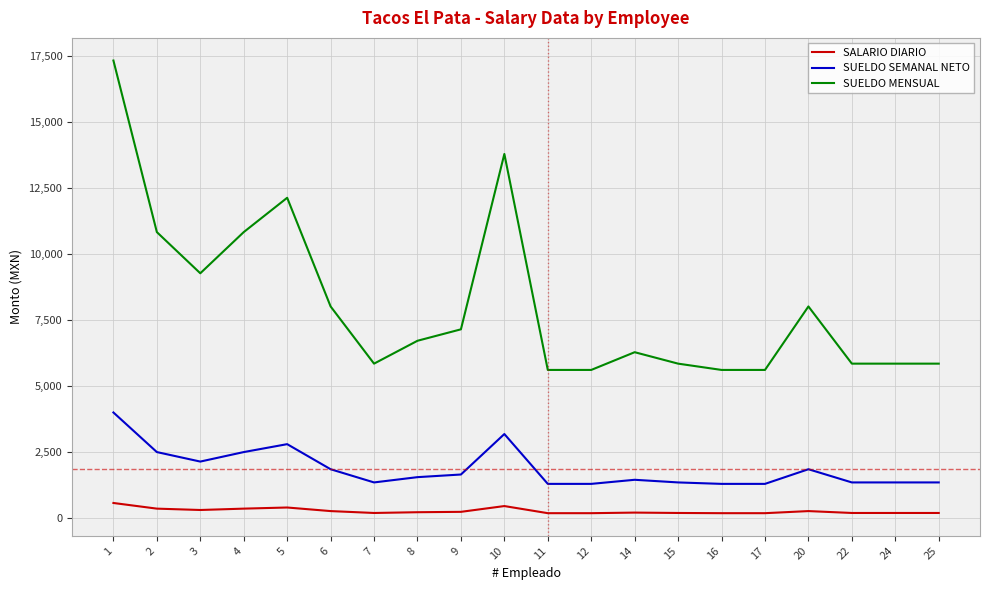

True or false: SUELDO SEMANAL NETO and SALARIO DIARIO intersect in this chart.

False